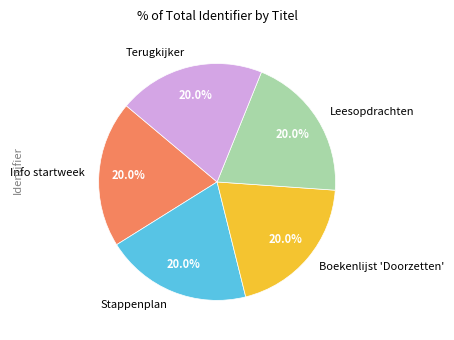

How many segments does this pie chart have?

5